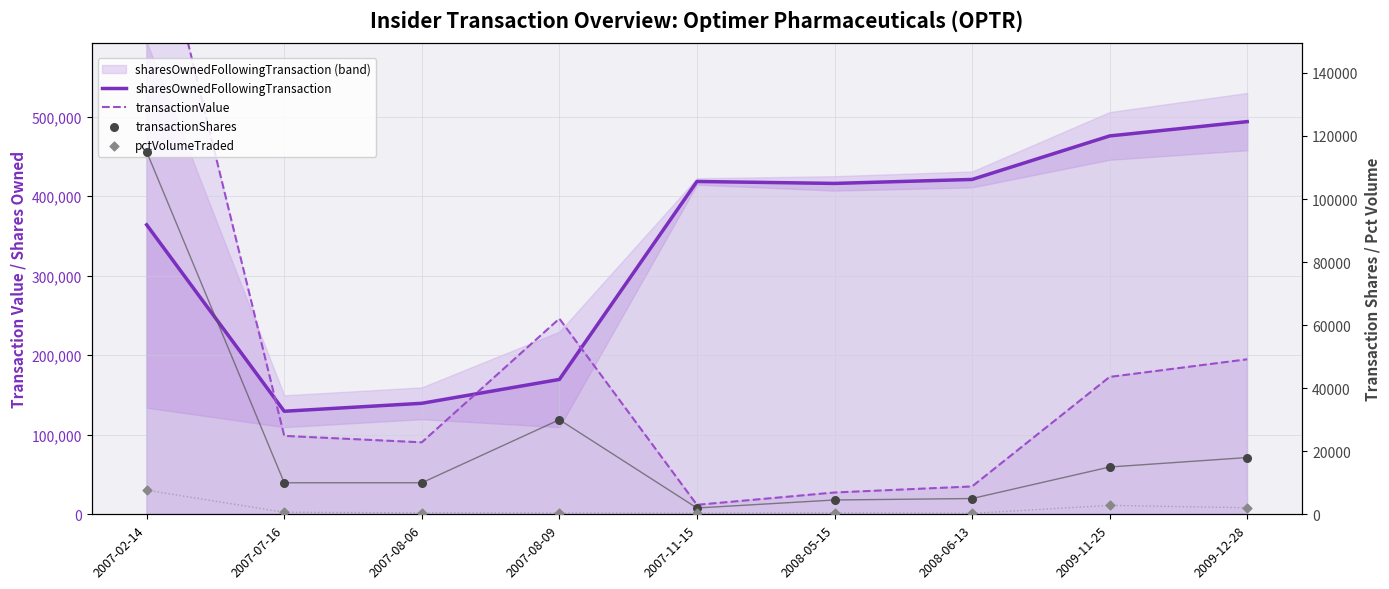

At which category is the sum across all series the highest?

2007-02-14